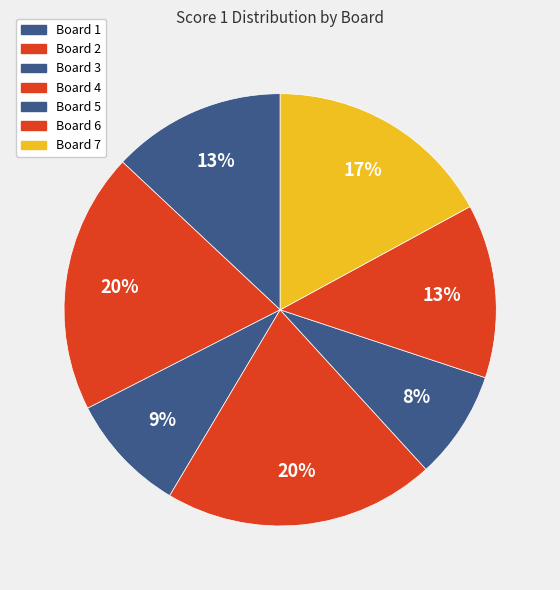

How many slices are in this pie chart?

7